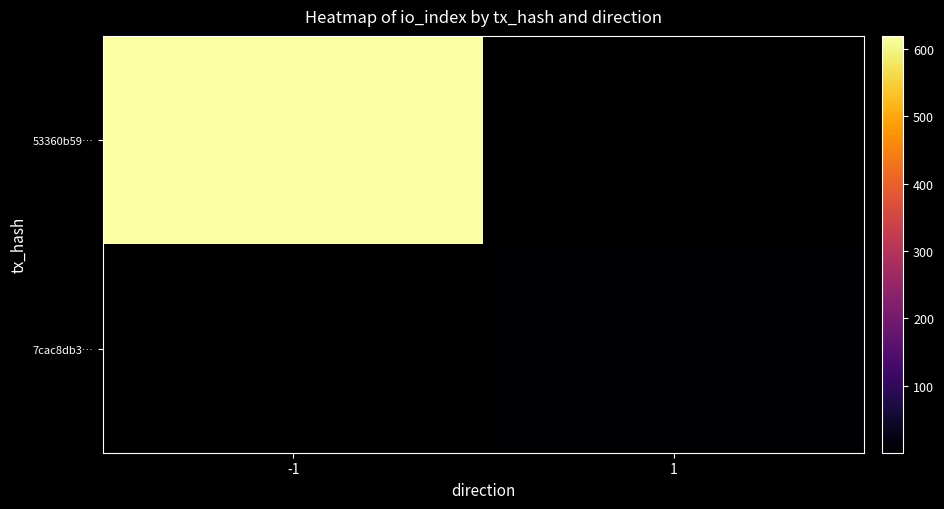

What is the approximate value of 7cac8db3… at 1?

1.0